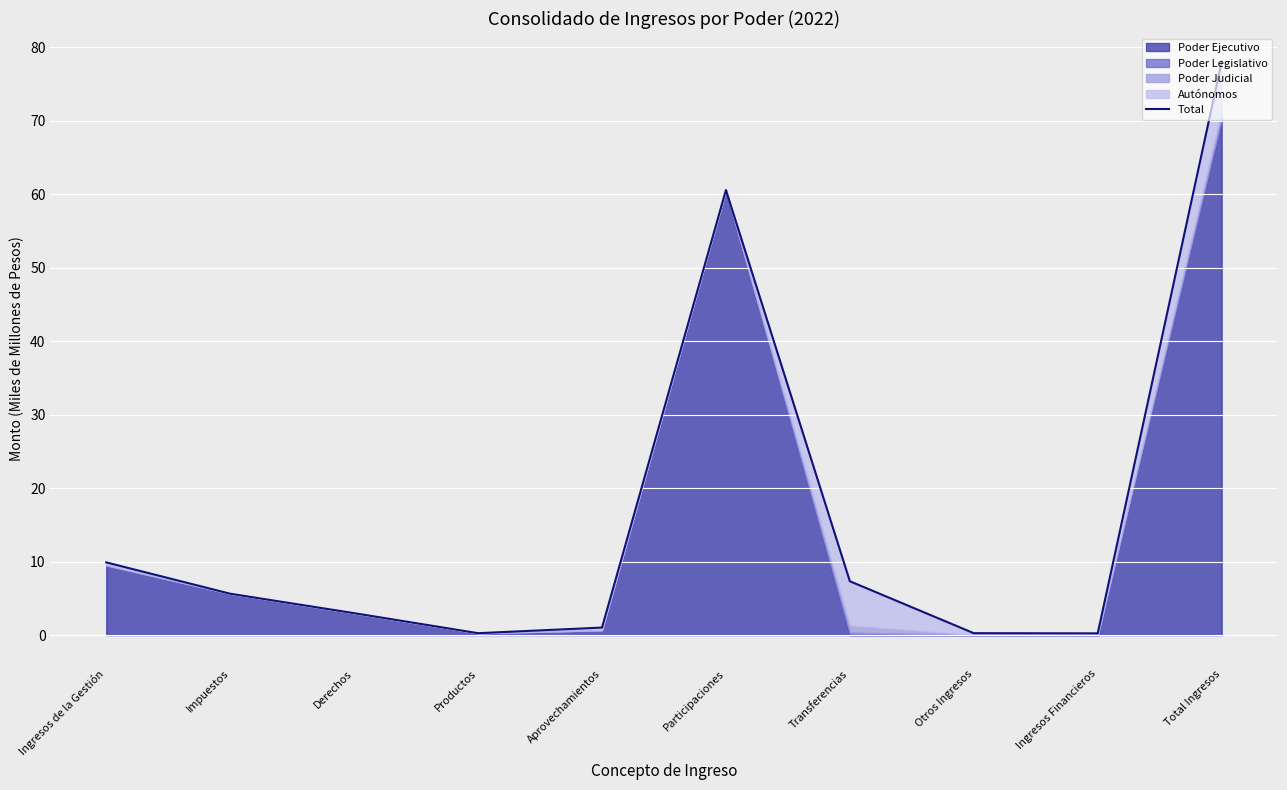

List the labels in order of value, largest first.

Total Ingresos, Participaciones, Ingresos de la Gestión, Transferencias, Impuestos, Derechos, Aprovechamientos, Productos, Otros Ingresos, Ingresos Financieros